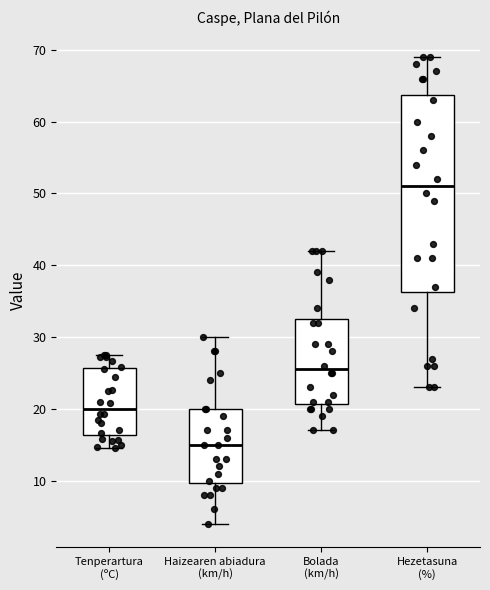

Which box is the tallest, from its lower edge to its upper edge?

Hezetasuna (%)